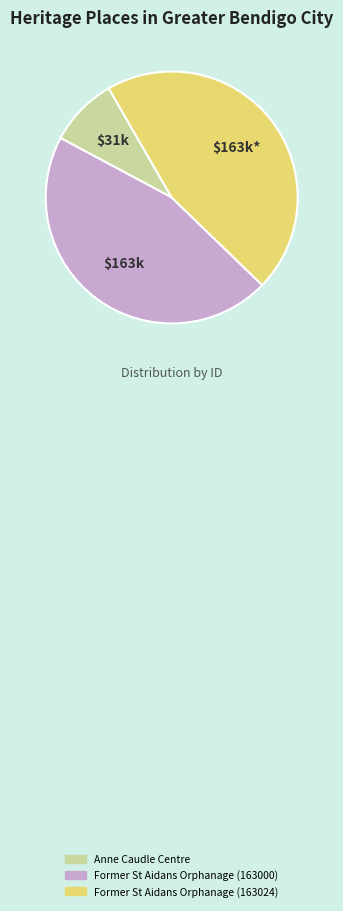

The Former St Aidans Orphanage (163024) slice represents 41% of the pie. True or false?

False